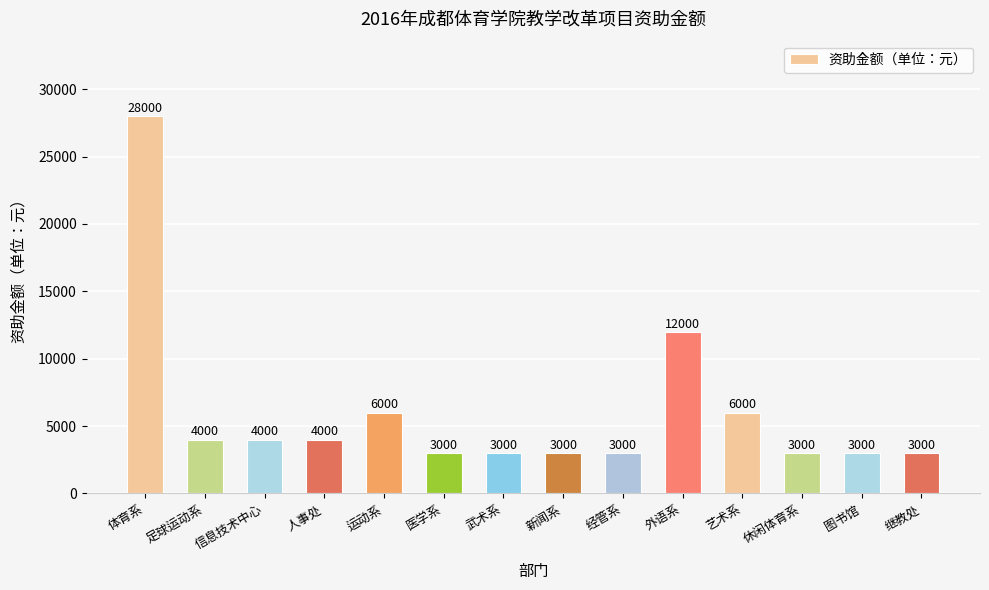

What value does the data have at 艺术系?

6000